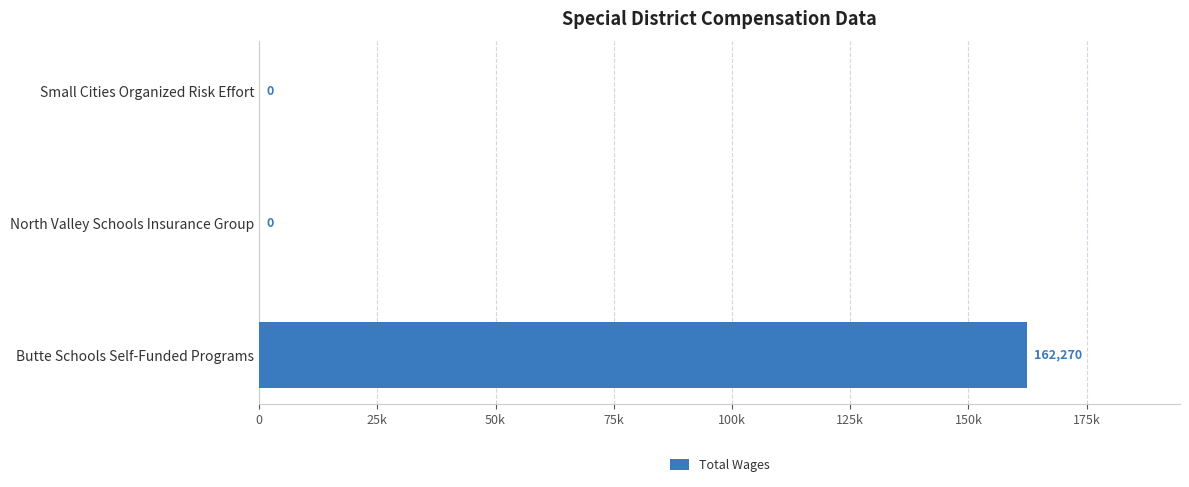

Are the bars horizontal?

Yes